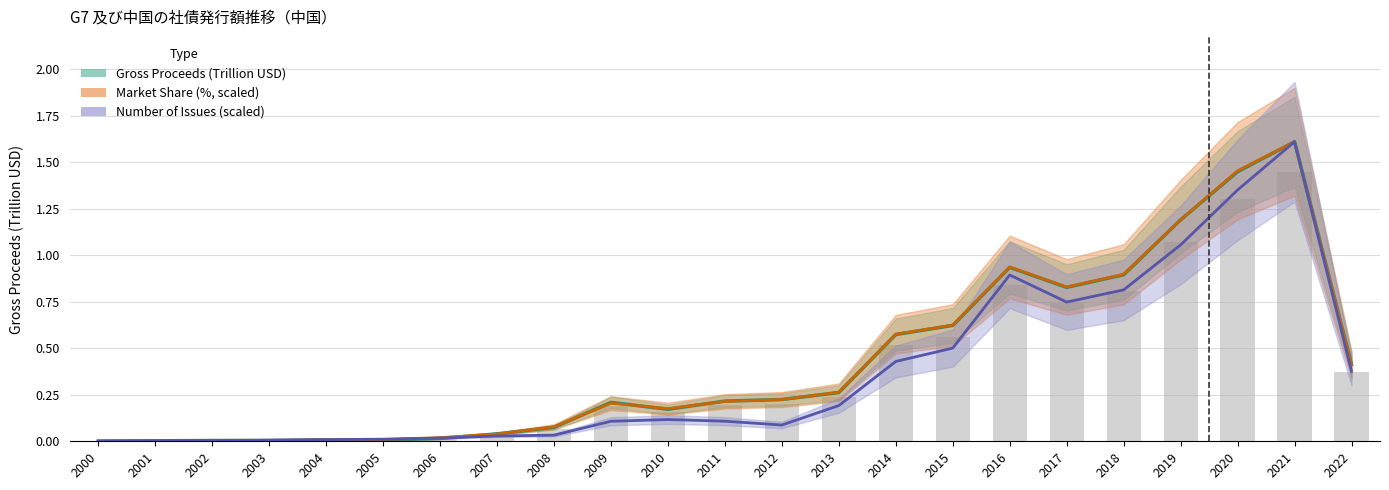

What is the average value of the Gross Proceeds (Trillion USD) series?

0.4